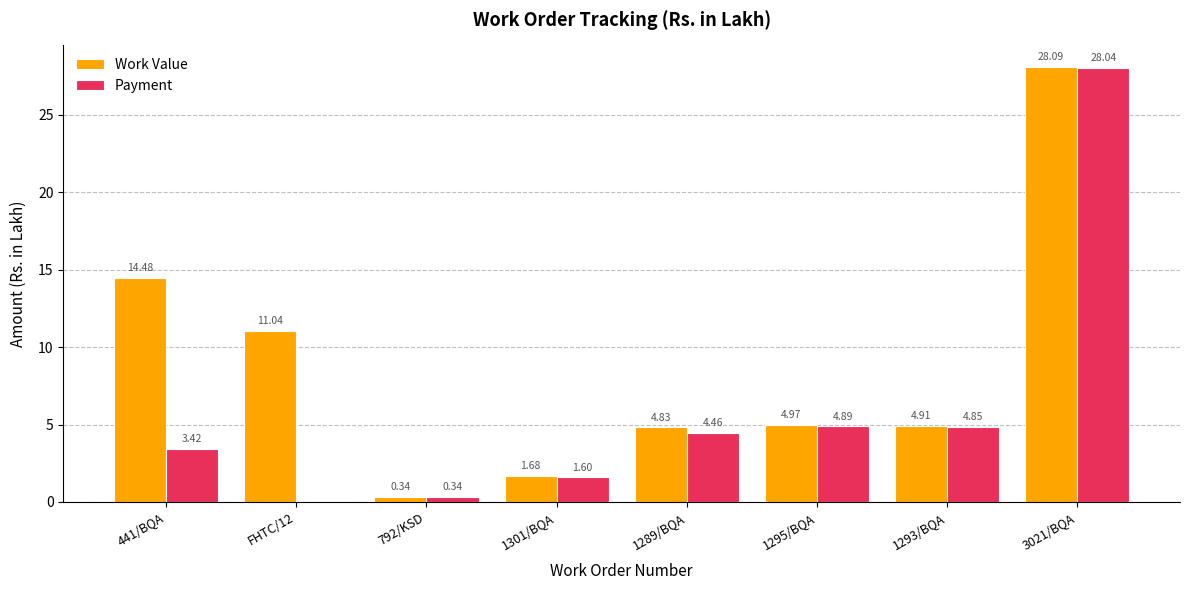

Which series has the widest spread of values?

Payment